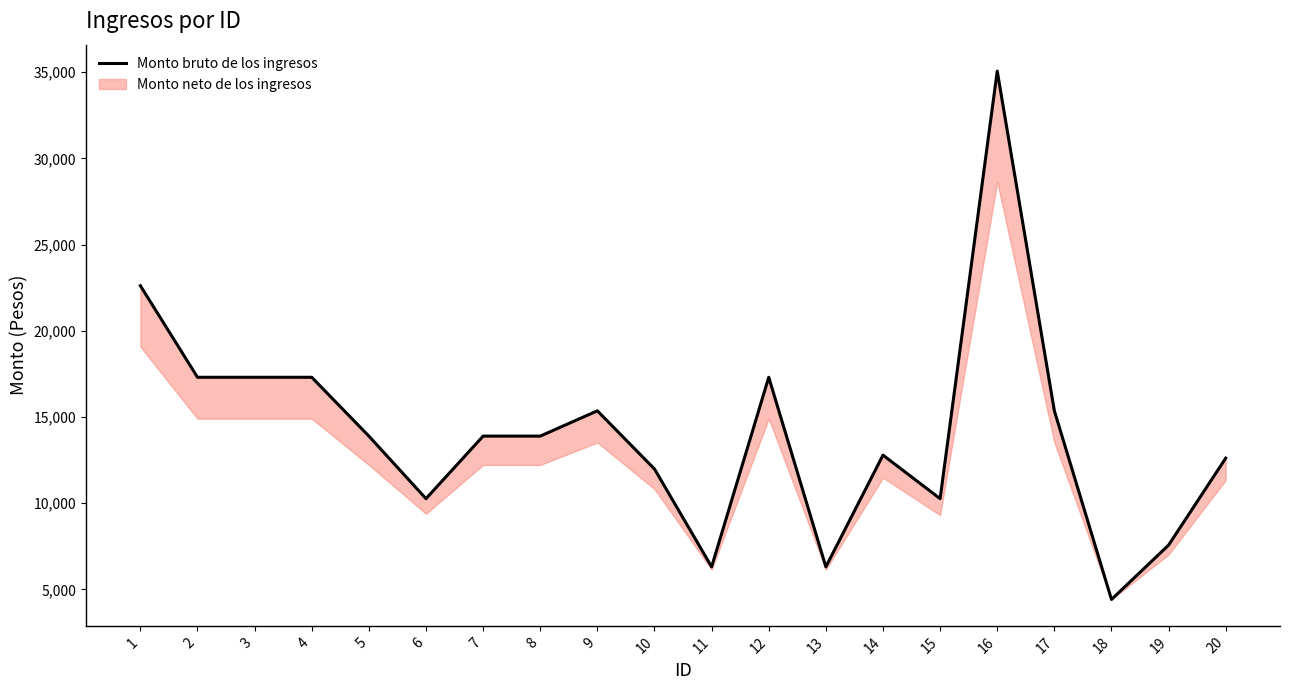

At which category does the data reach its first local valley?

6